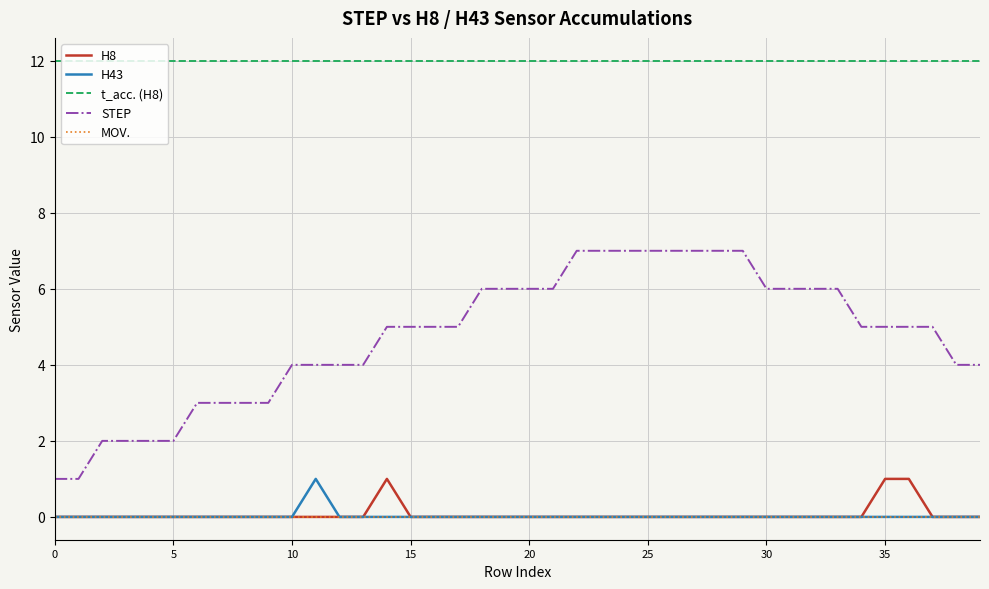

What are all the series names shown in the legend?

H8, H43, t_acc. (H8), STEP, MOV.